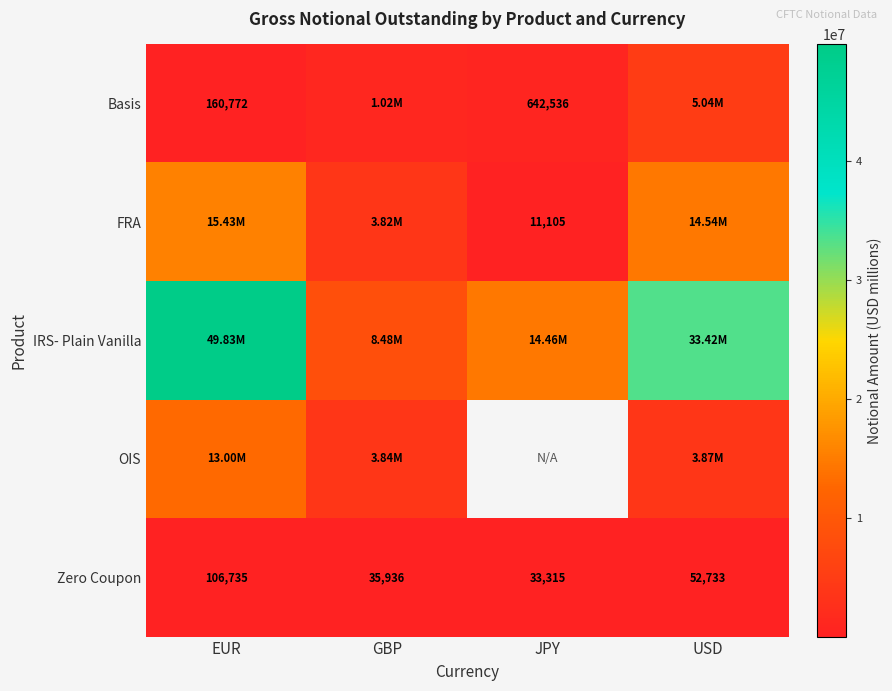

Count the number of categories in the chart.

4